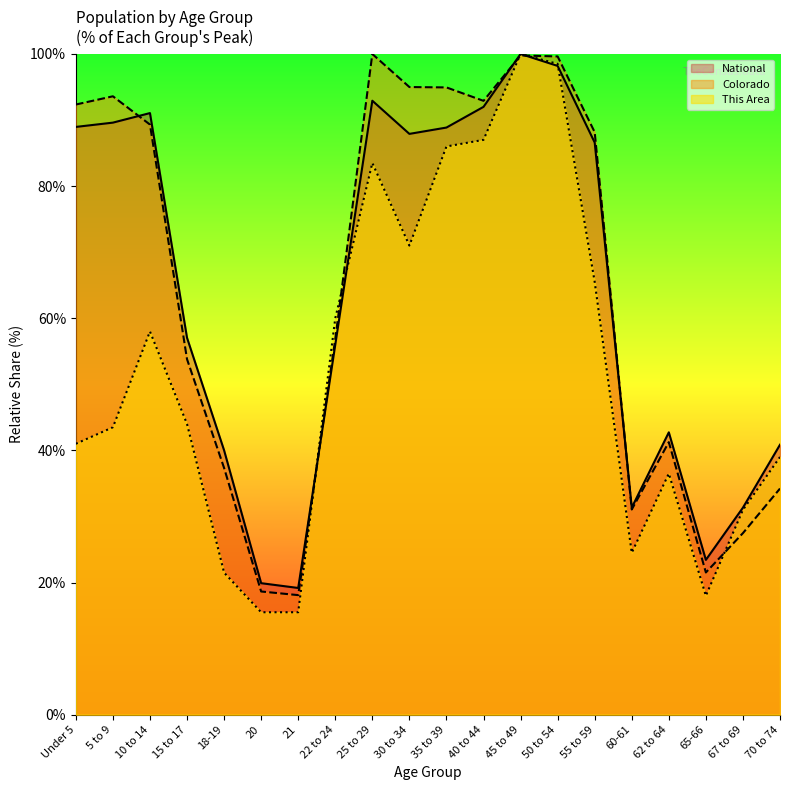

How many interior local valleys does the National series have?

4